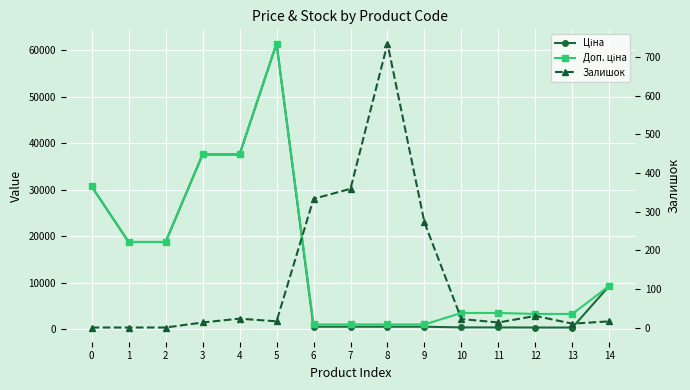

How many times do Залишок and Ціна cross each other?

2